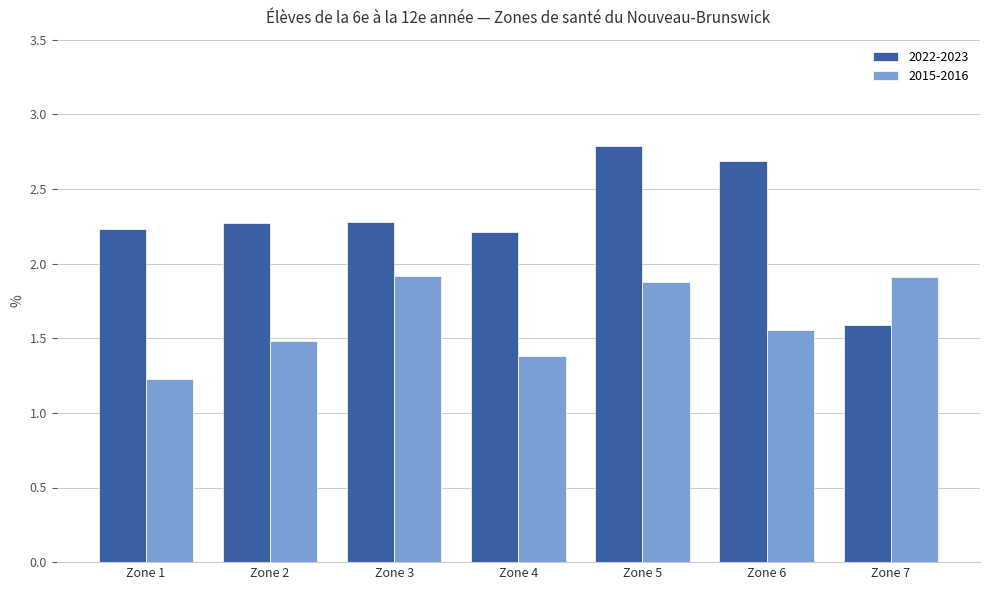

List the series in order of their peak value, highest first.

2022-2023, 2015-2016